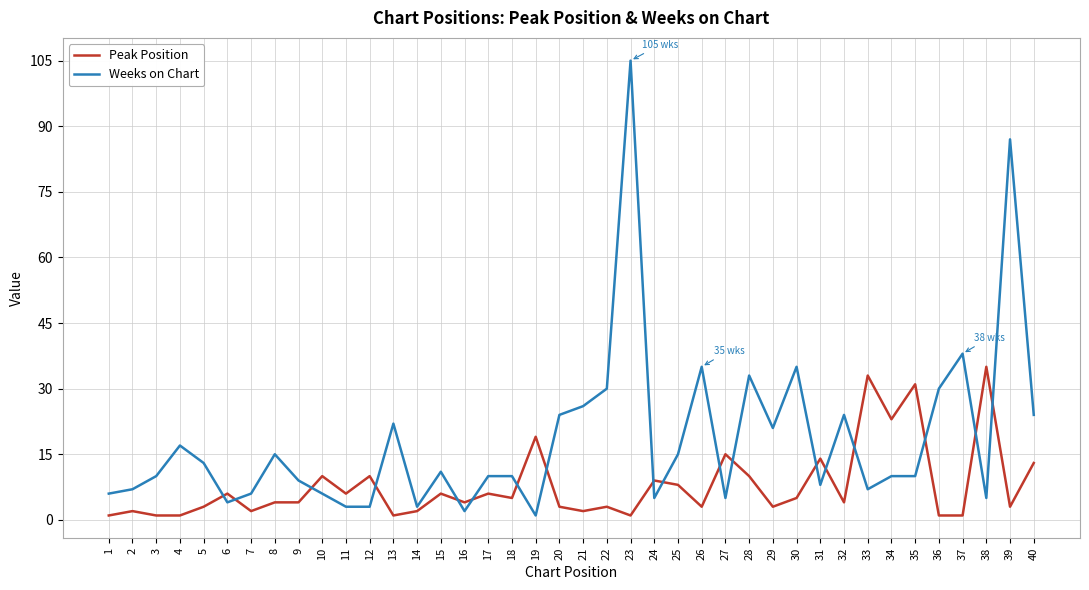

Reading right to left, what are all the values shown in this chart?

Peak Position: 13	3	35	1	1	31	23	33	4	14	5	3	10	15	3	8	9	1	3	2	3	19	5	6	4	6	2	1	10	6	10	4	4	2	6	3	1	1	2	1
Weeks on Chart: 24	87	5	38	30	10	10	7	24	8	35	21	33	5	35	15	5	105	30	26	24	1	10	10	2	11	3	22	3	3	6	9	15	6	4	13	17	10	7	6